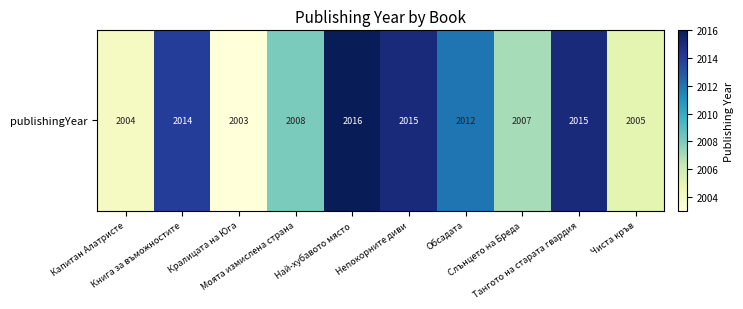

True or false: the data shows 2005 at Чиста кръв.

True